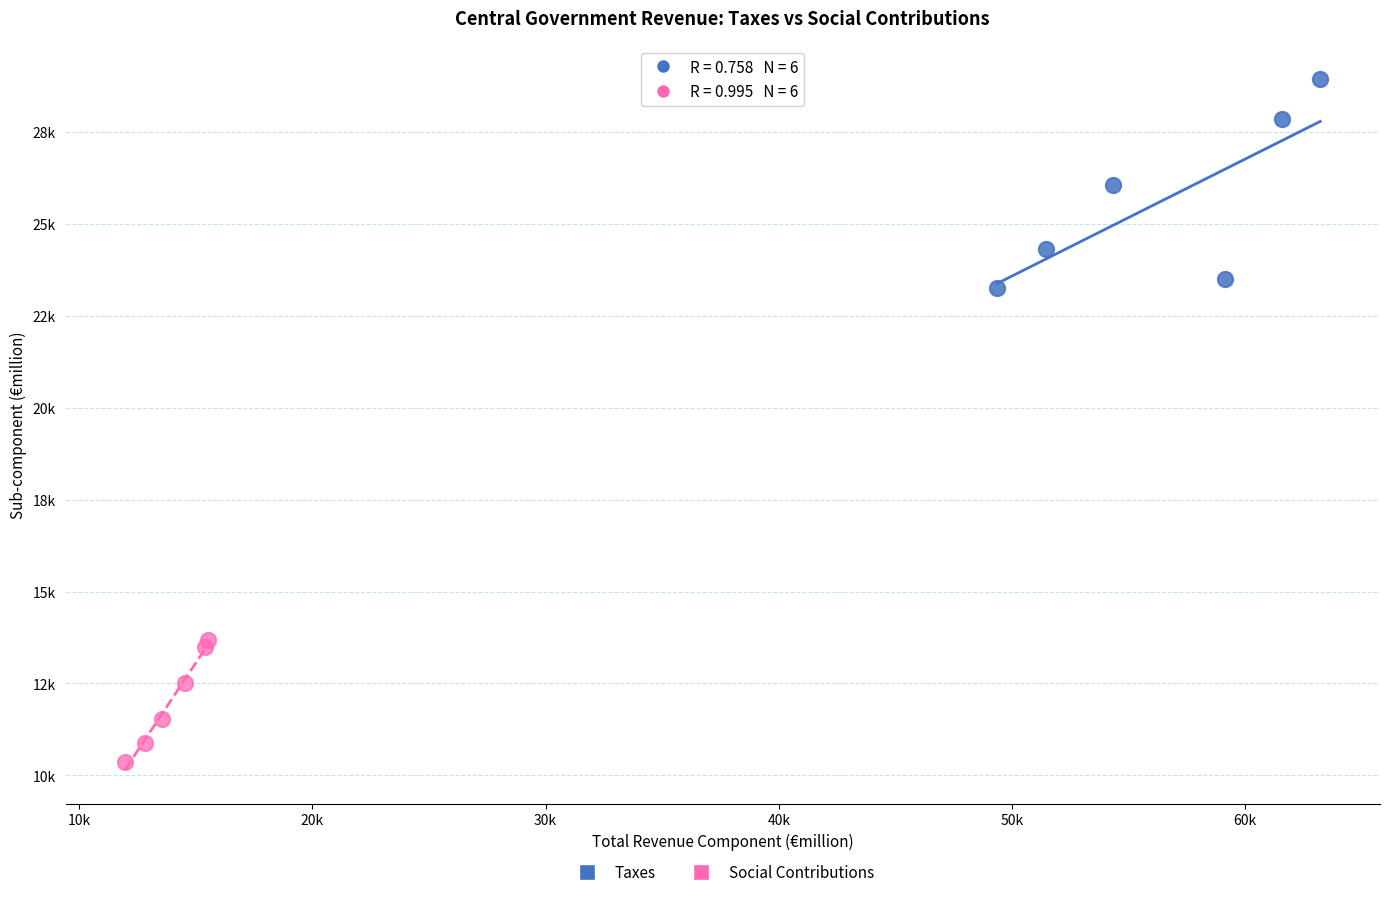

Which series reaches the minimum Y coordinate?

Social Contributions